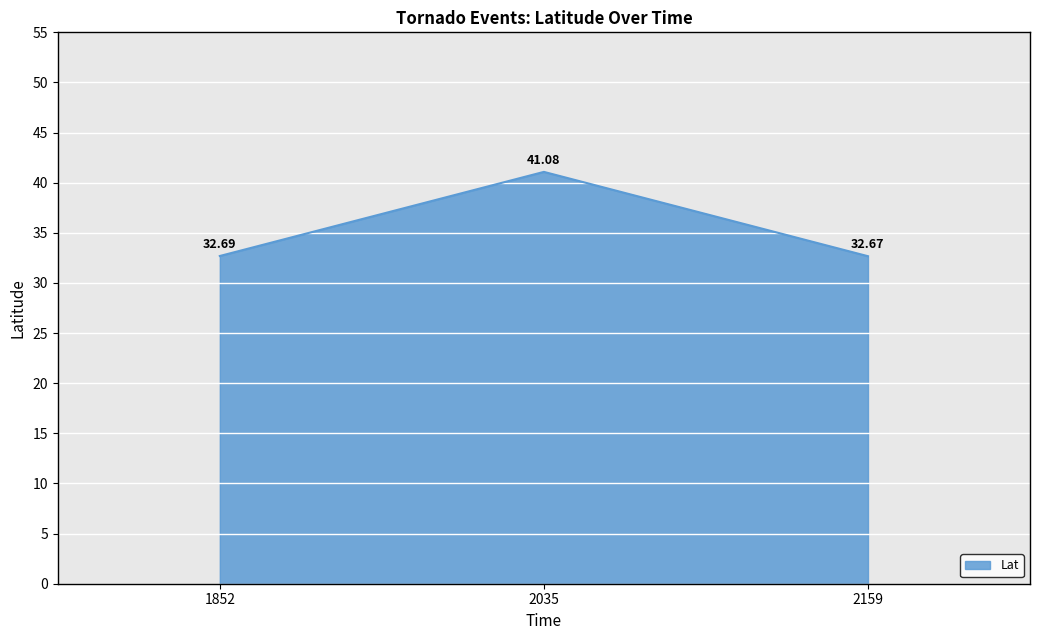

Rank the categories by value from highest to lowest.

2035, 1852, 2159